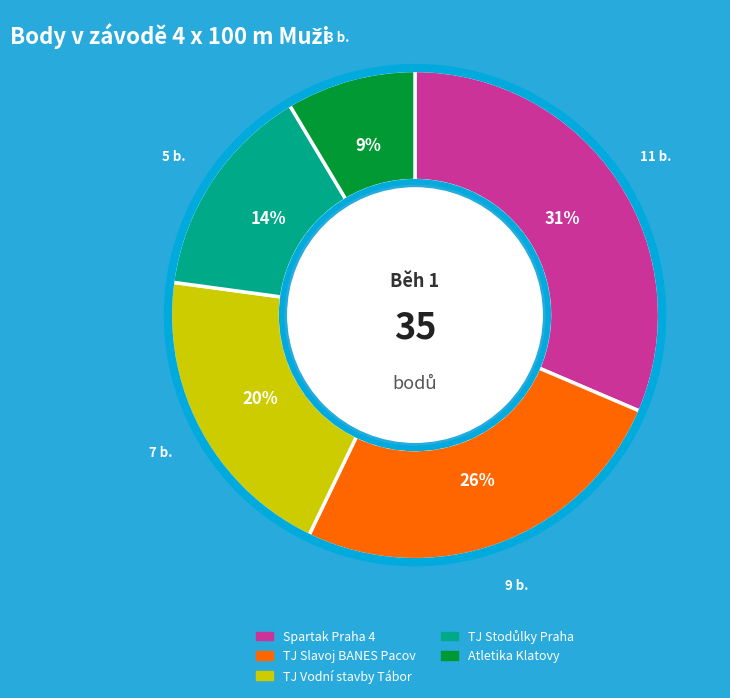

To the nearest percent, what is the average slice percentage?

20%